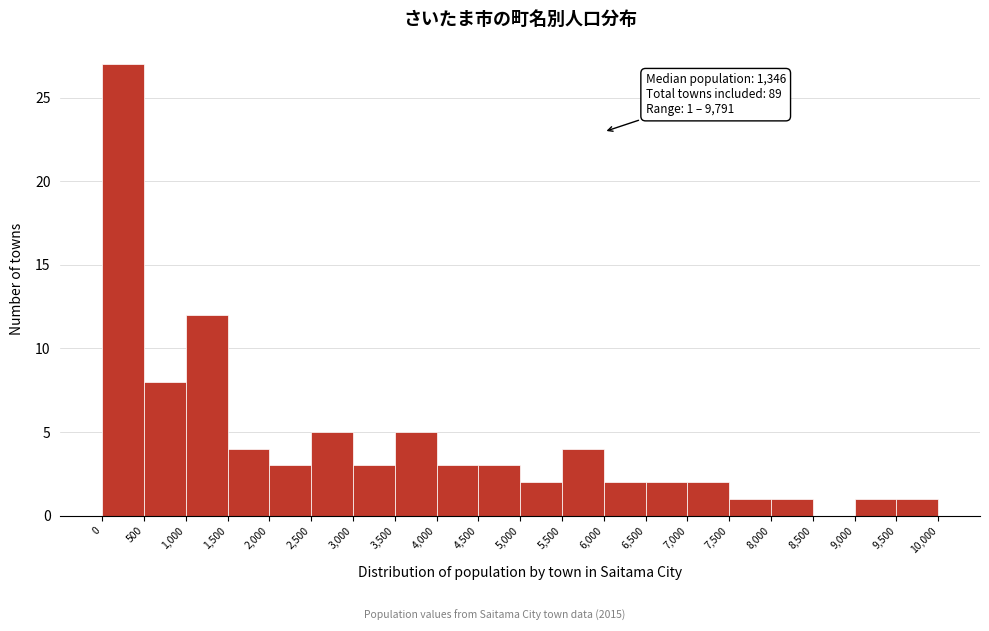

Which range on the x-axis has the tallest bar?

0 to 500